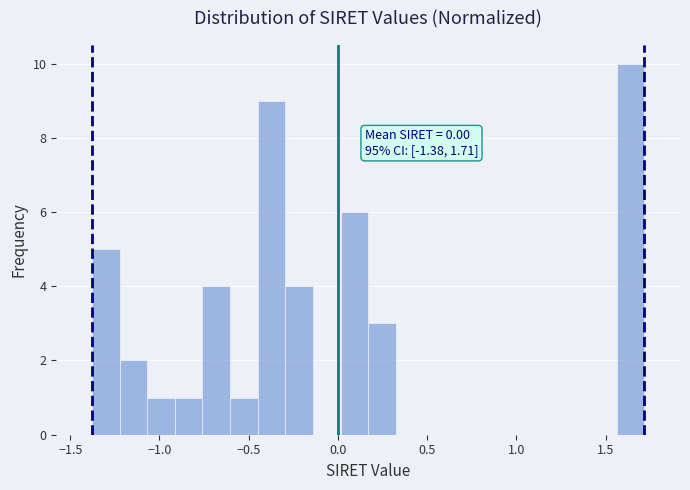

Around what value on the x-axis is the tallest bar? Give the approximate position of its centre, as read against the axis.

1.65